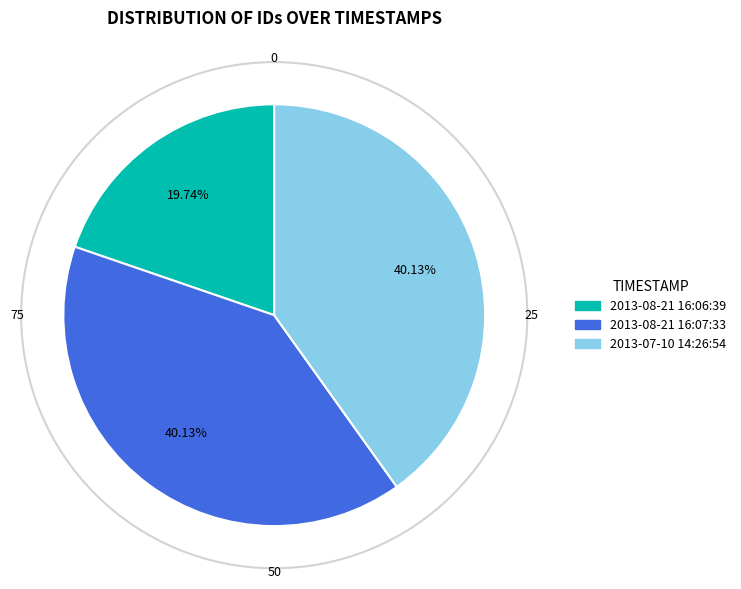

True or false: 2013-08-21 16:07:33 accounts for 33% of the total.

False